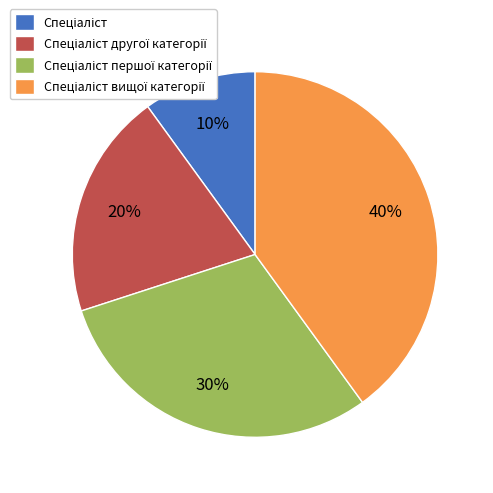

Does any single category account for the majority?

No